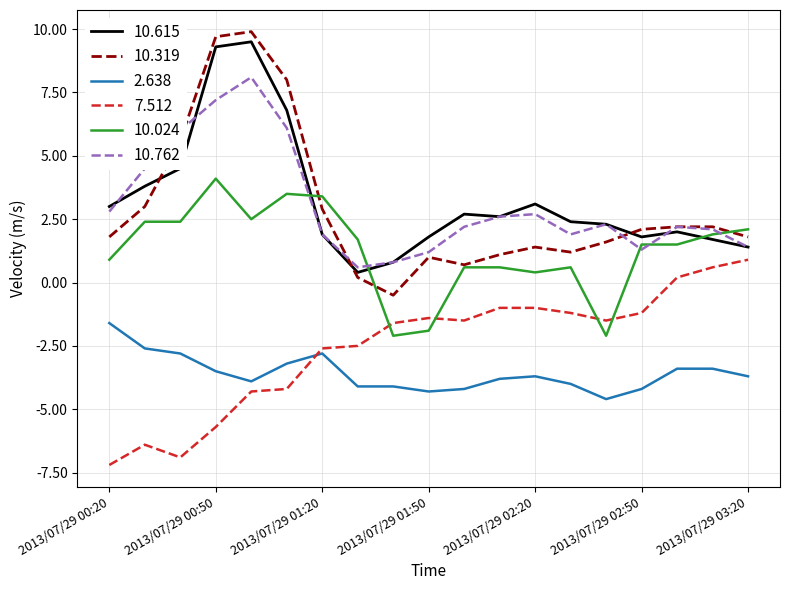

What are all the series names shown in the legend?

10.615, 10.319, 2.638, 7.512, 10.024, 10.762